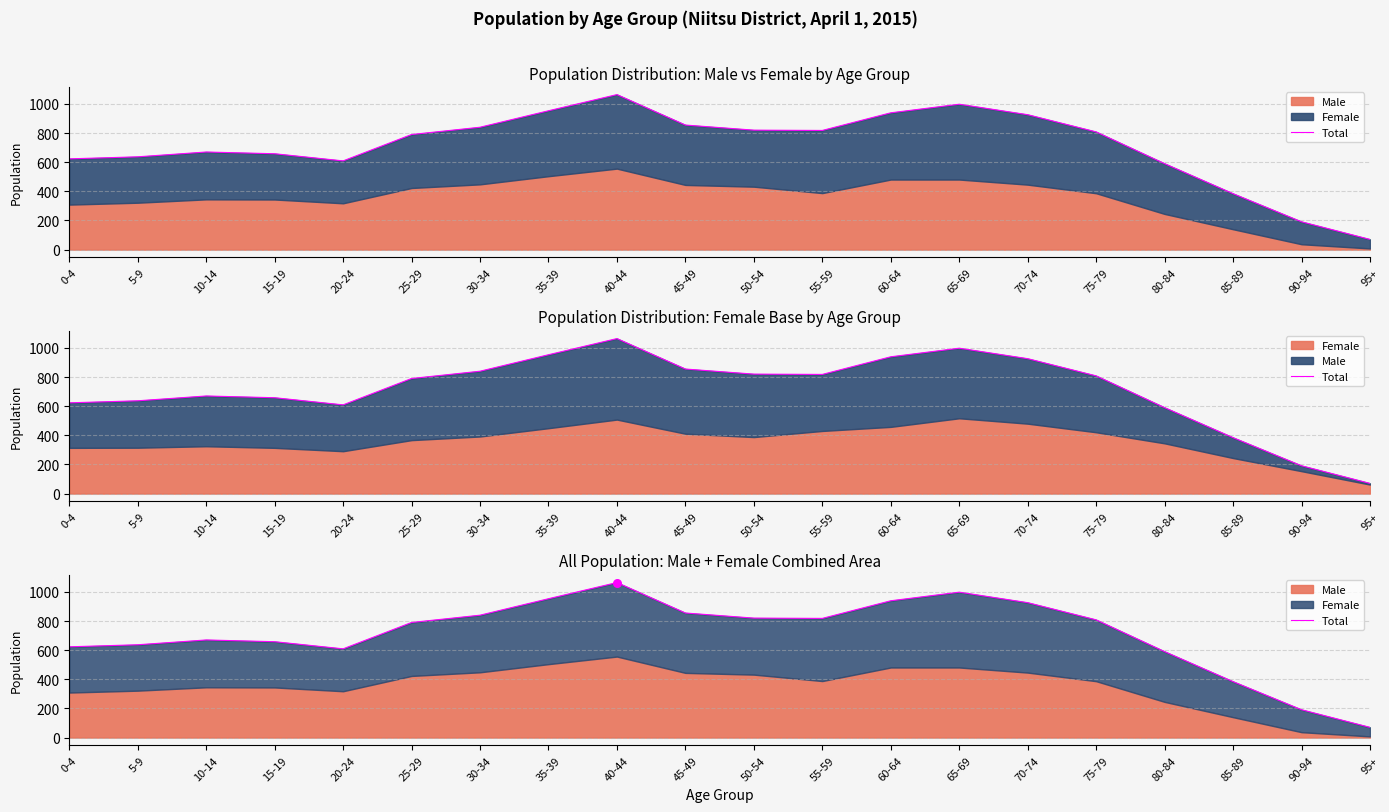

What is the change in value from 10-14 to 40-44?

+394